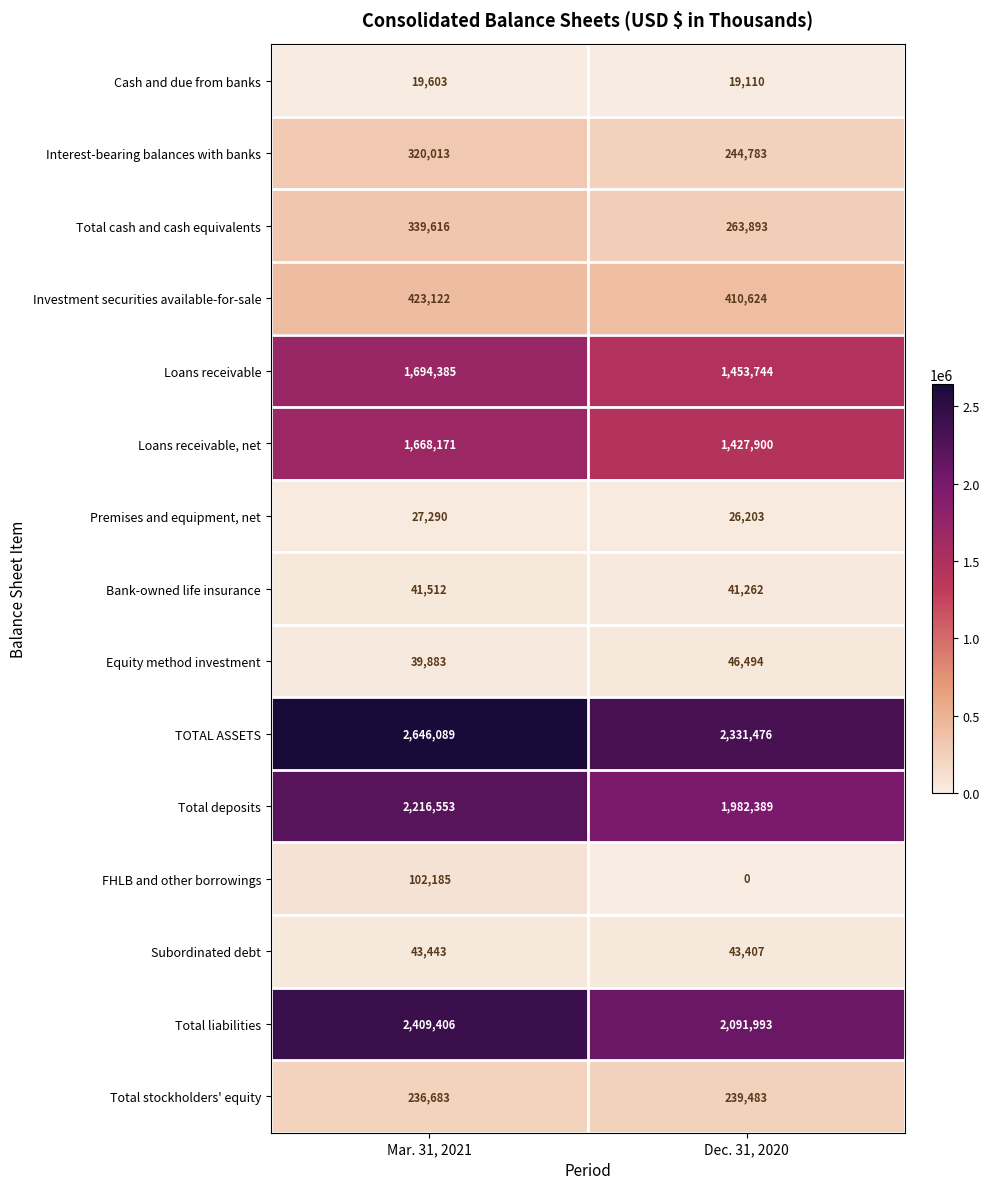

Reading left to right, what are all the values shown in this chart?

Cash and due from banks: 19603	19110
Interest-bearing balances with banks: 320013	244783
Total cash and cash equivalents: 339616	263893
Investment securities available-for-sale: 423122	410624
Loans receivable: 1694385	1453744
Loans receivable, net: 1668171	1427900
Premises and equipment, net: 27290	26203
Bank-owned life insurance: 41512	41262
Equity method investment: 39883	46494
TOTAL ASSETS: 2646089	2331476
Total deposits: 2216553	1982389
FHLB and other borrowings: 102185	0
Subordinated debt: 43443	43407
Total liabilities: 2409406	2091993
Total stockholders' equity: 236683	239483